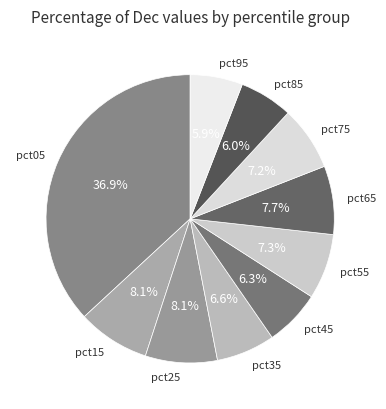

Count the number of slices in the pie.

10